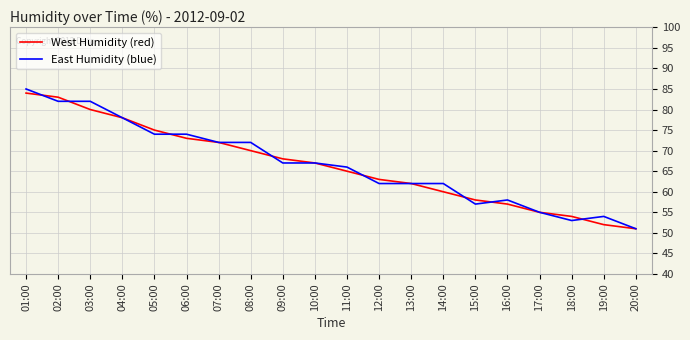

What is the spread (max minus min) of values at 02:00?

1